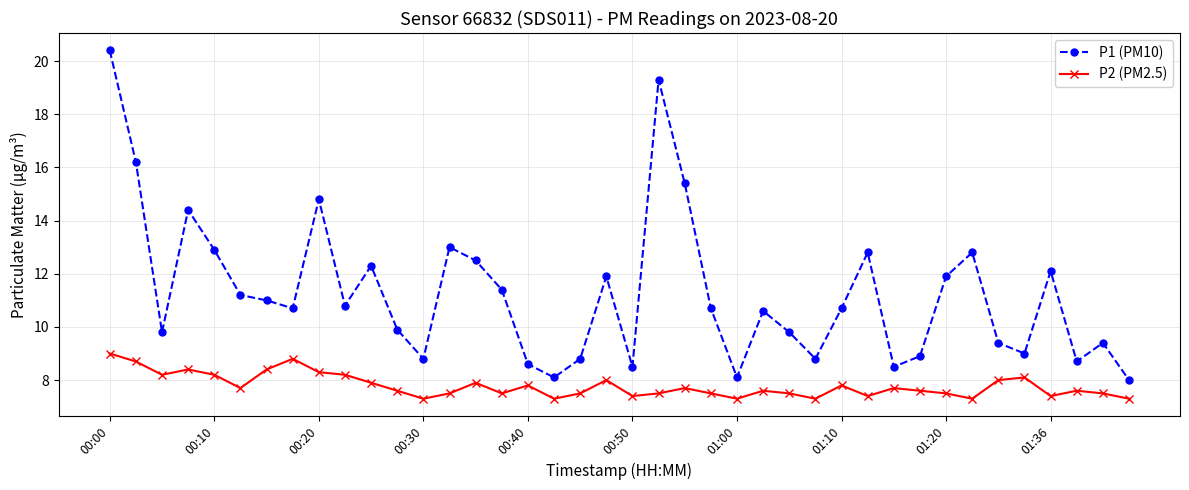

How many lines are shown in the chart?

2